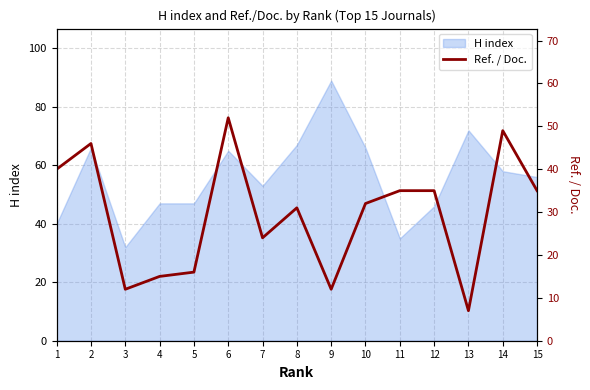

True or false: H index has a value of 46 at 12.

True